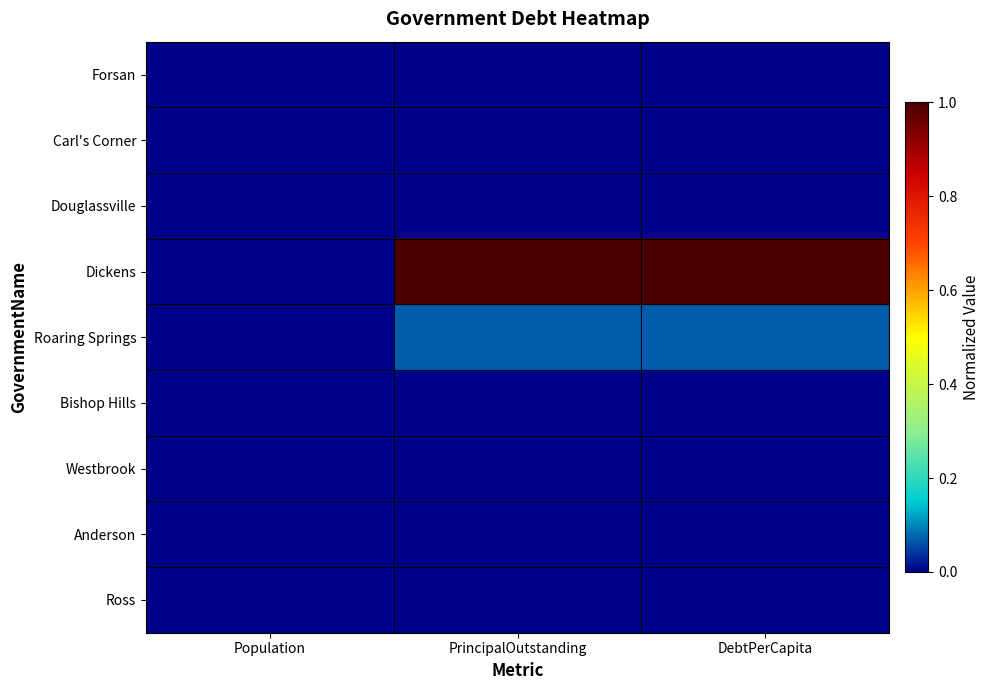

At how many categories does at least one series exceed 0?

2